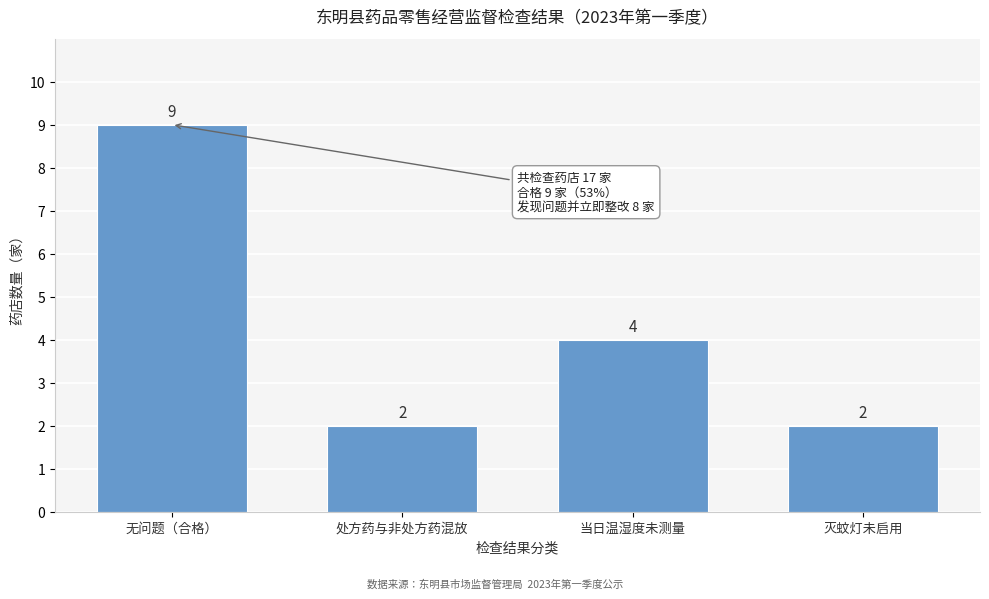

Reading right to left, transcribe all the data shown in this chart.

2	4	2	9